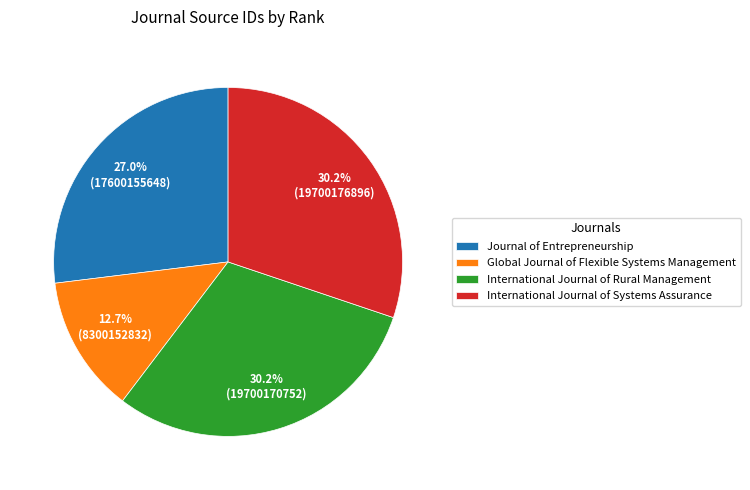

Is there any slice that represents more than half of the pie?

No